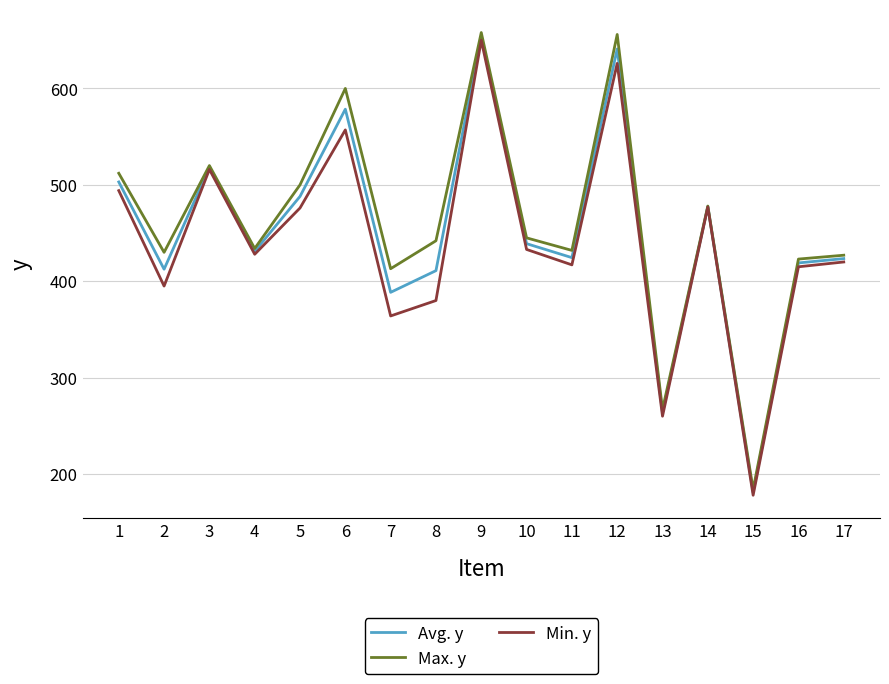

Which series has the largest total across all categories?

Max. y